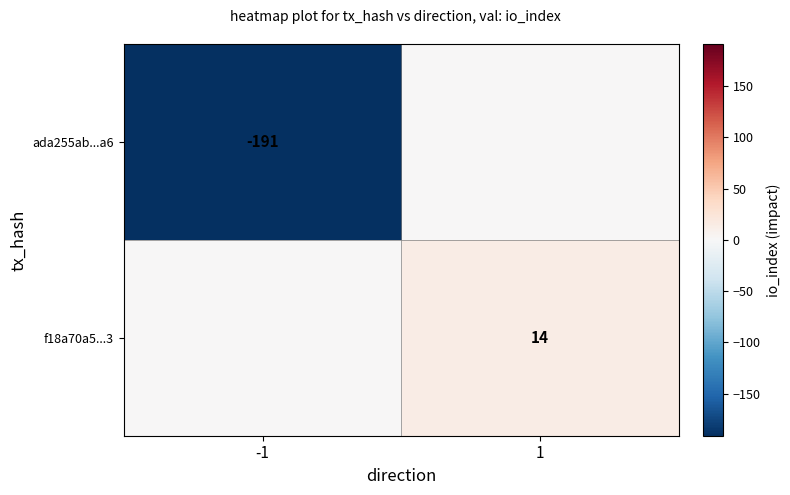

What is the greatest value displayed?

14